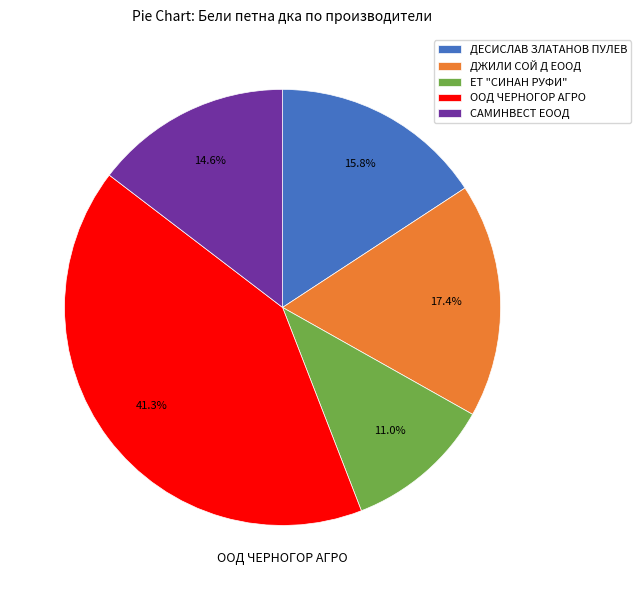

To the nearest percent, what is the difference between the largest and smallest slice percentages?

30%